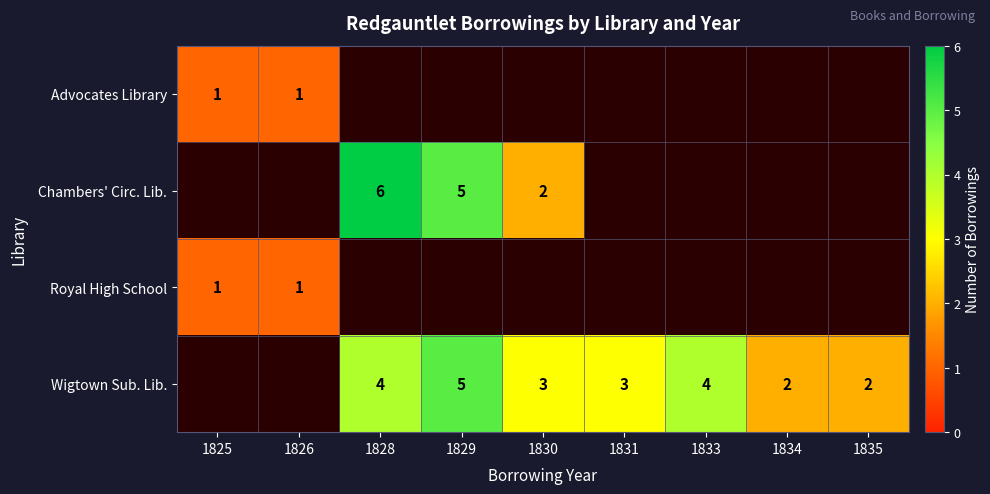

The value of Wigtown Sub. Lib. at 1829 is 5. True or false?

True